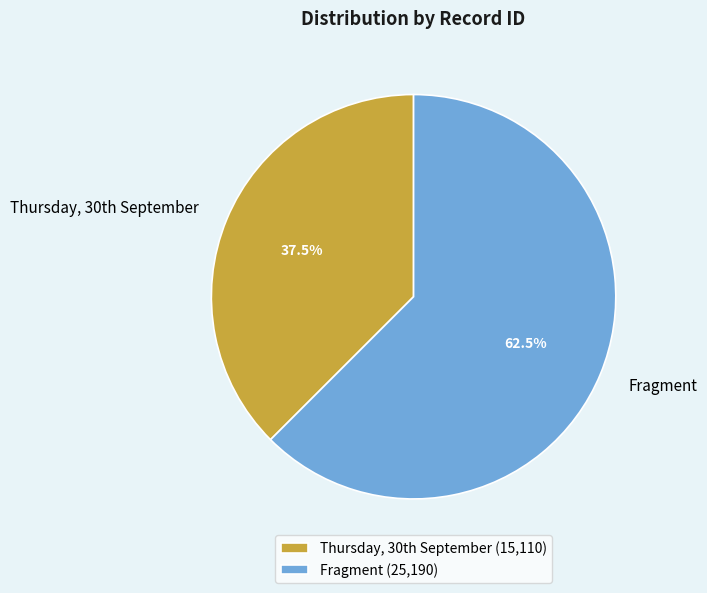

What percentage is NOT represented by Fragment?

37.5%